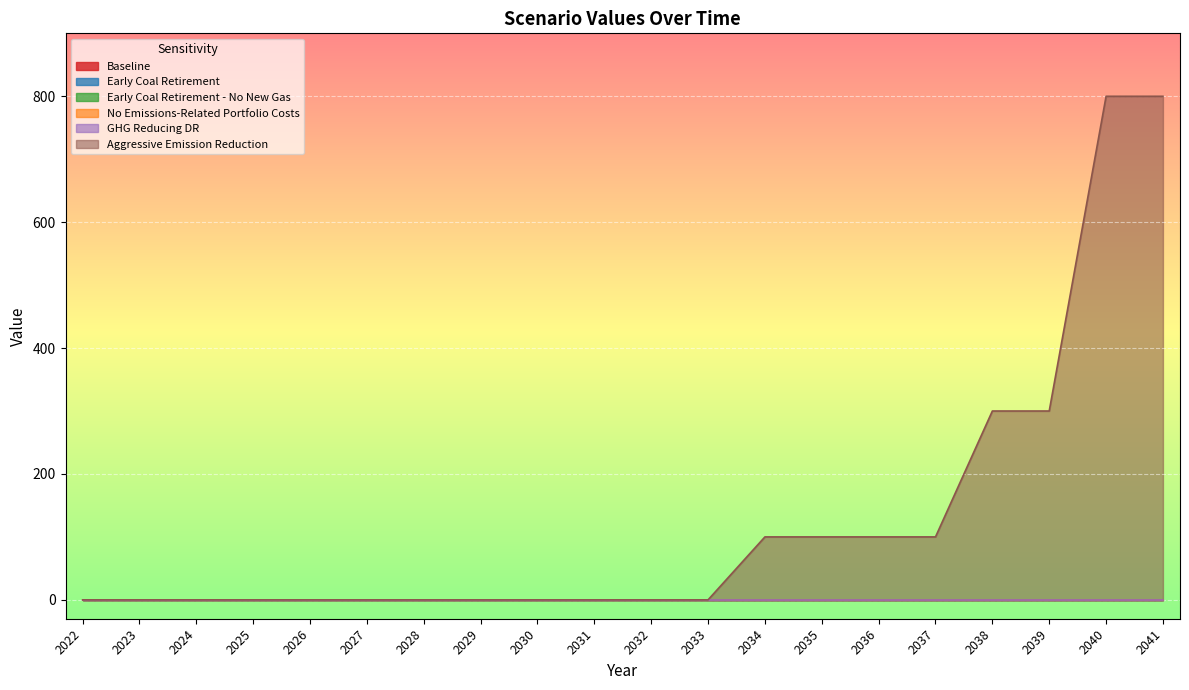

What are all the series names shown in the legend?

Baseline, Early Coal Retirement, Early Coal Retirement - No New Gas, No Emissions-Related Portfolio Costs, GHG Reducing DR, Aggressive Emission Reduction